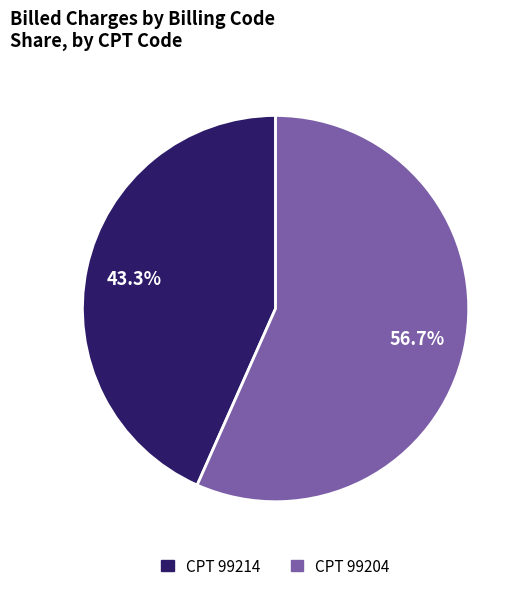

Is there a majority slice in this chart?

Yes